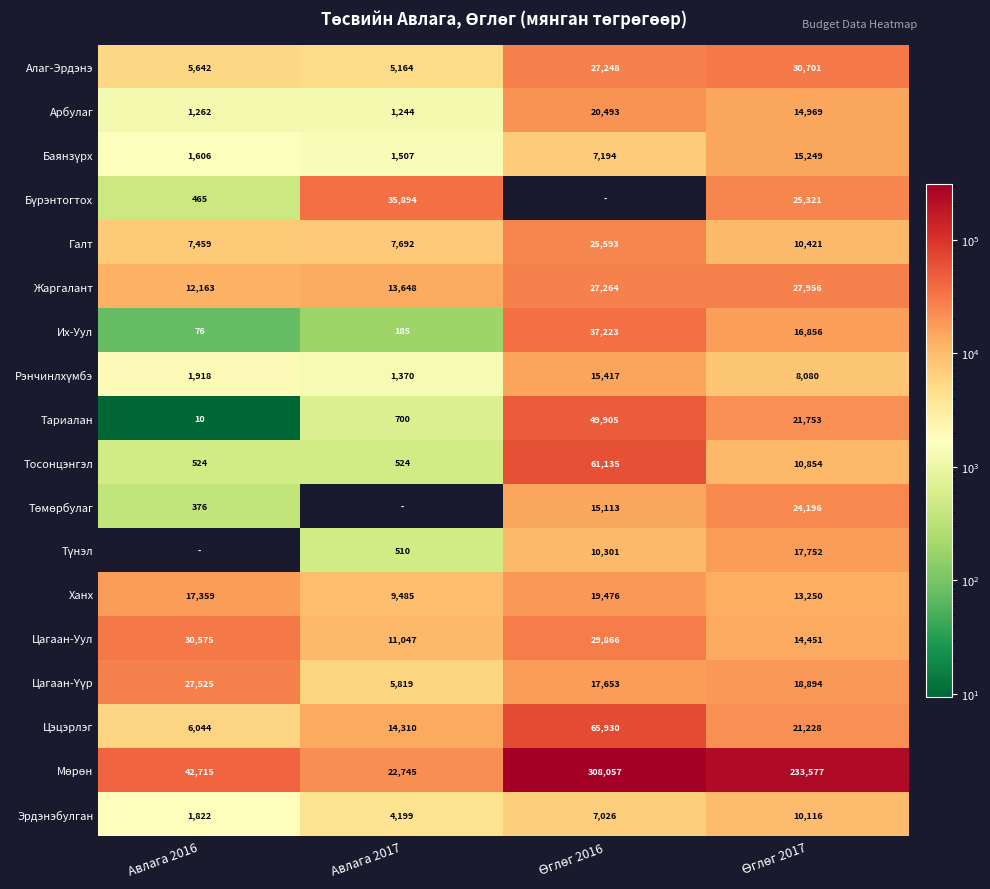

What is the difference between the second highest and minimum values in the Тосонцэнгэл series?

10330